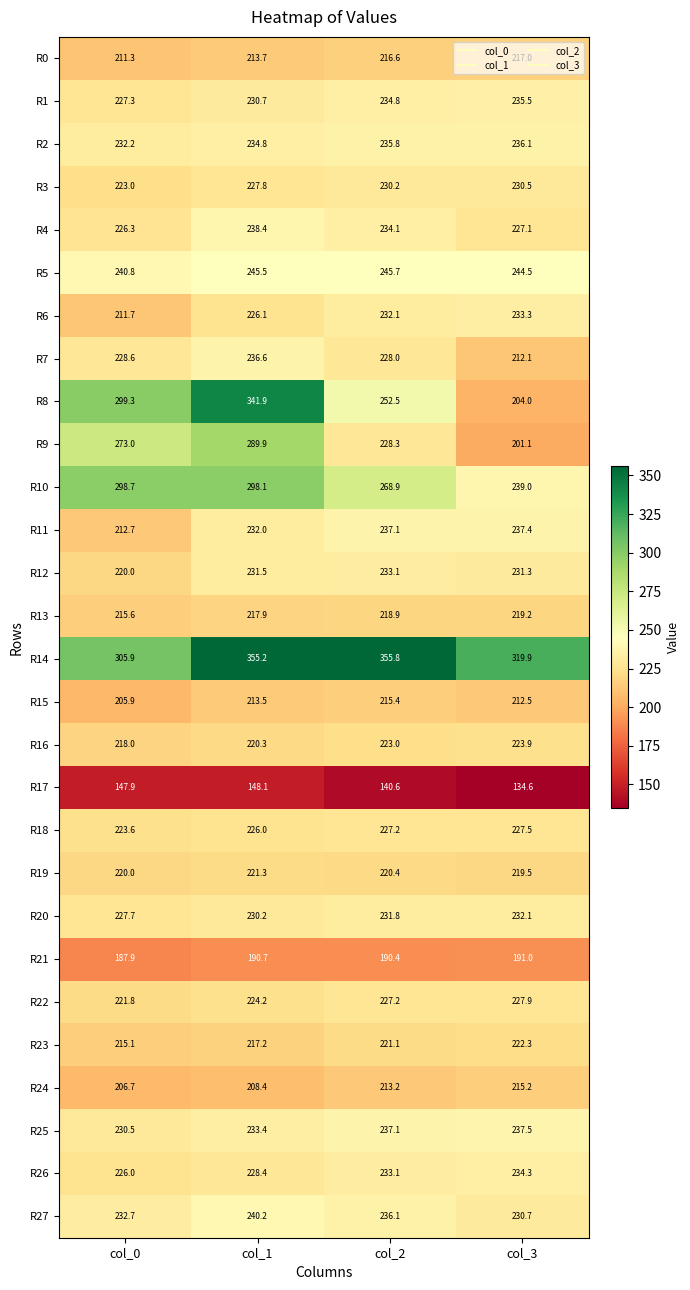

Which series changed the most between col_2 and col_3?

R8